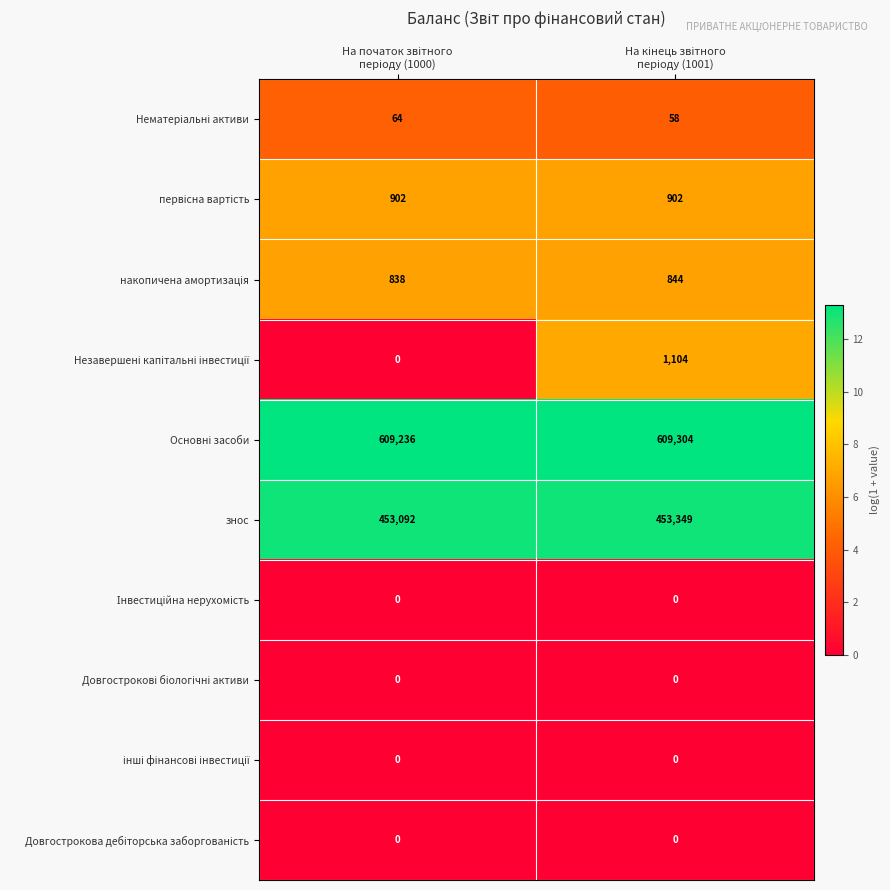

What is the greatest value displayed?

609304